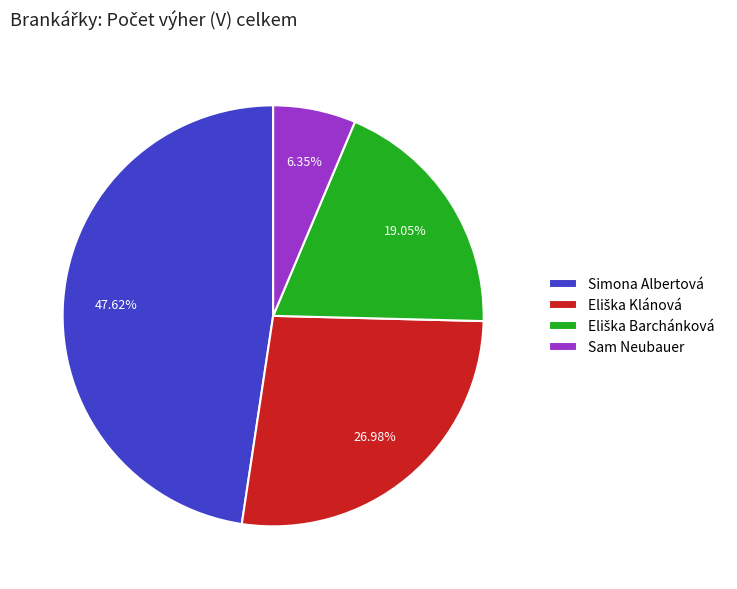

Which has a higher value, Simona Albertová or Sam Neubauer?

Simona Albertová